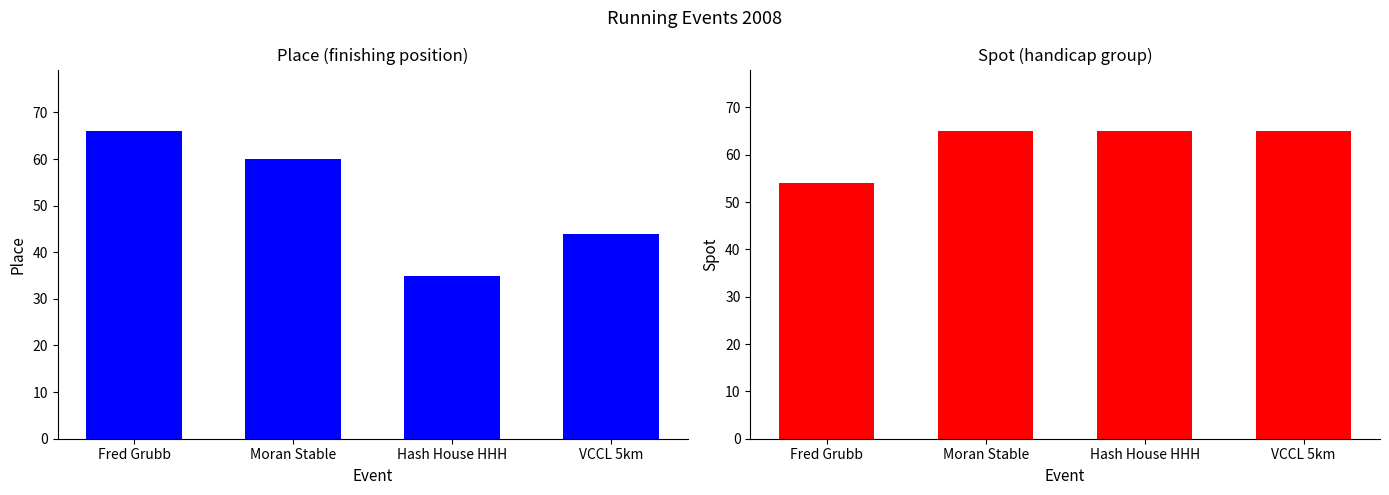

What are all the series names shown in the legend?

Place, Spot